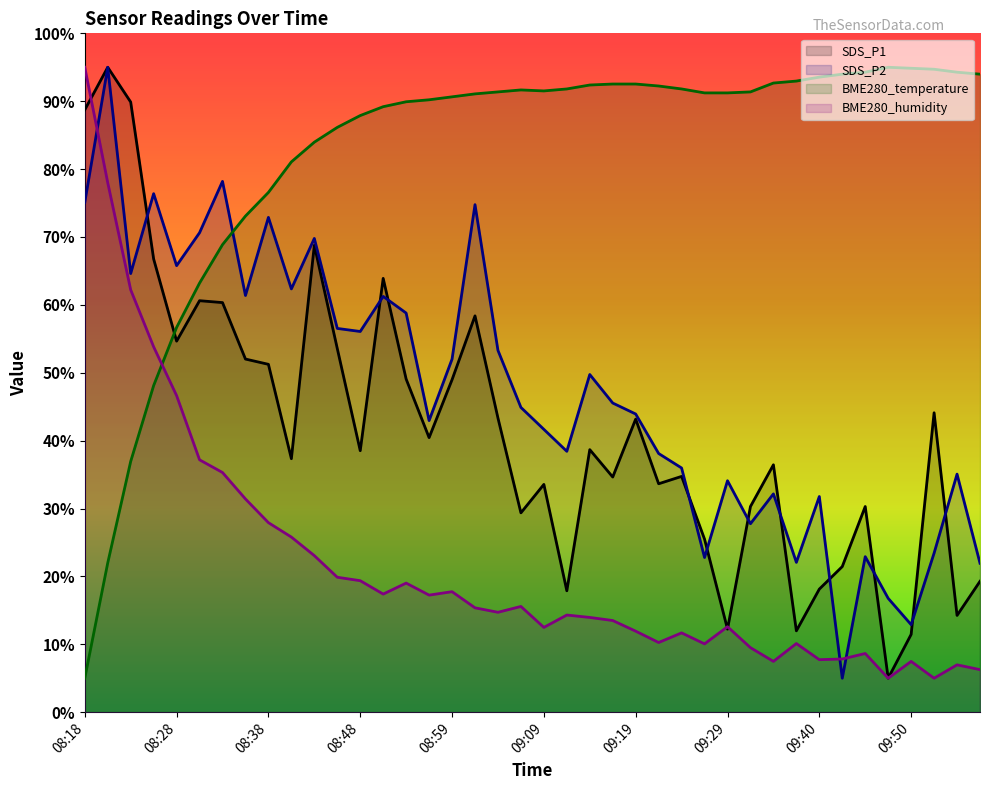

In SDS_P1, how many points are lower than both neighbors (excluding endpoints)?

12